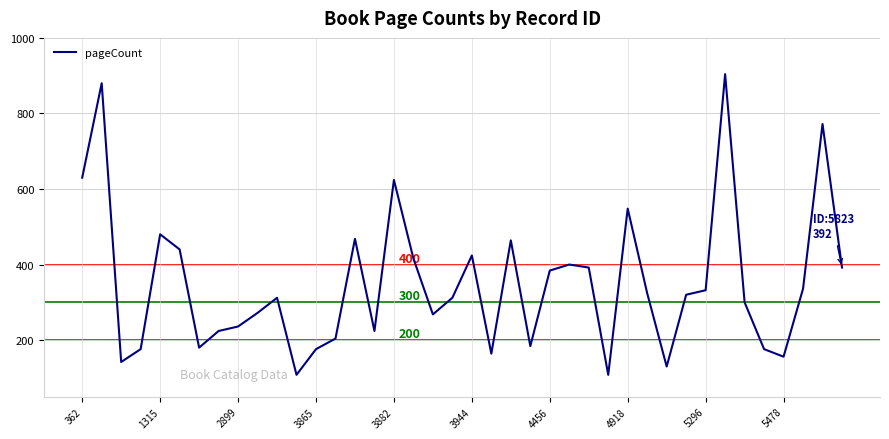

Does the chart have visible grid lines?

Yes